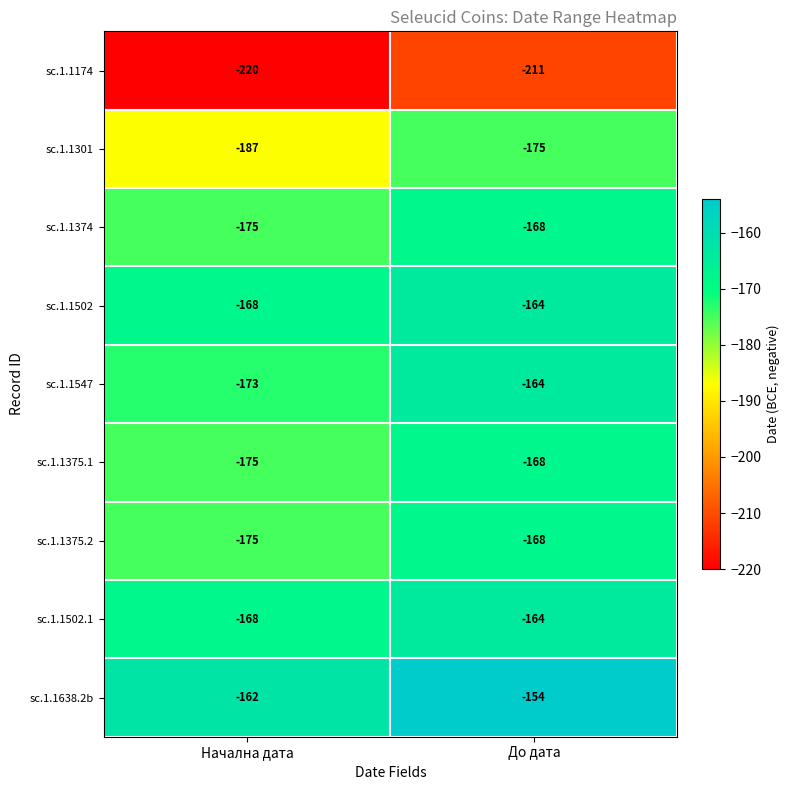

What is the difference between the maximum and minimum values in the sc.1.1638.2b series?

8